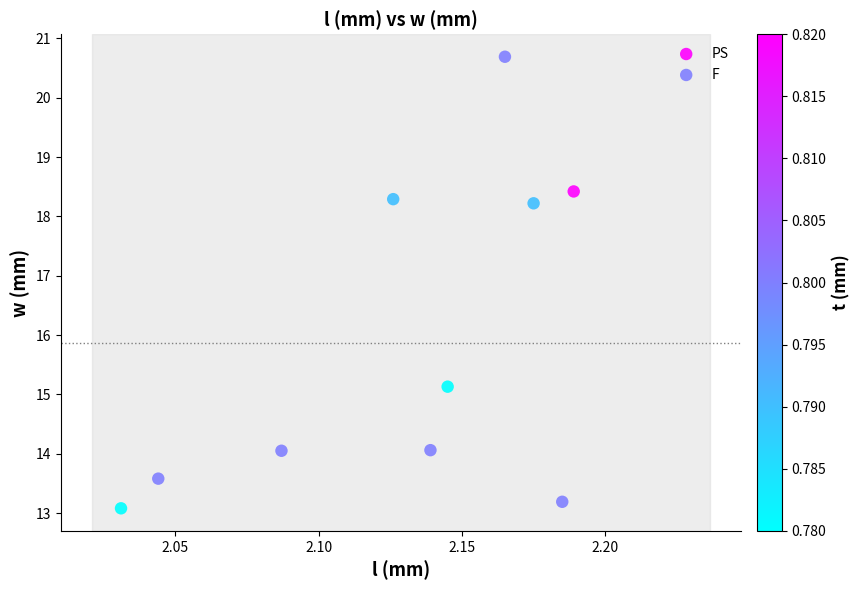

Which series has the largest Y range (max minus min)?

PS